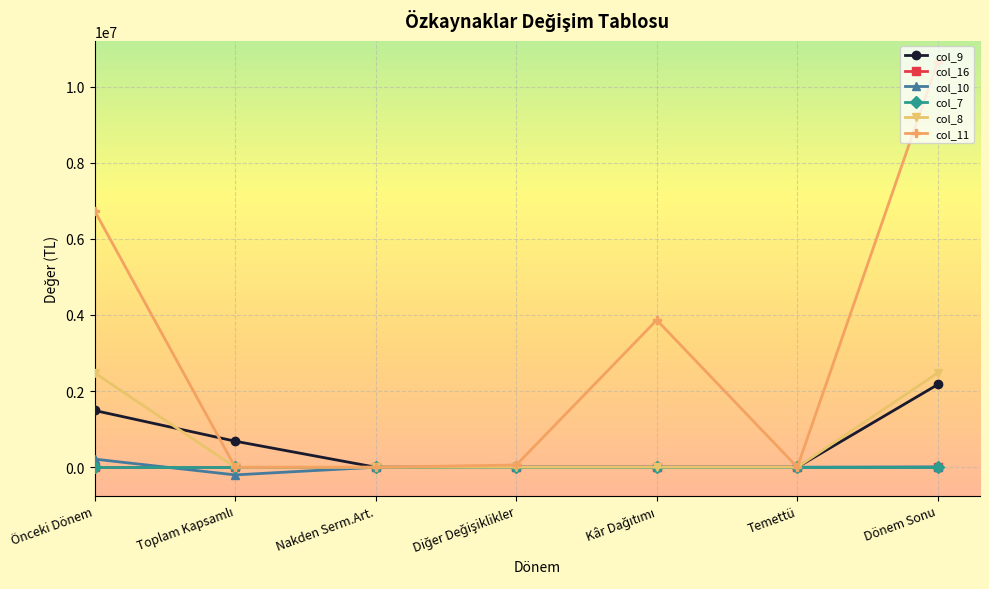

Is this an area chart (filled region under the line)?

No